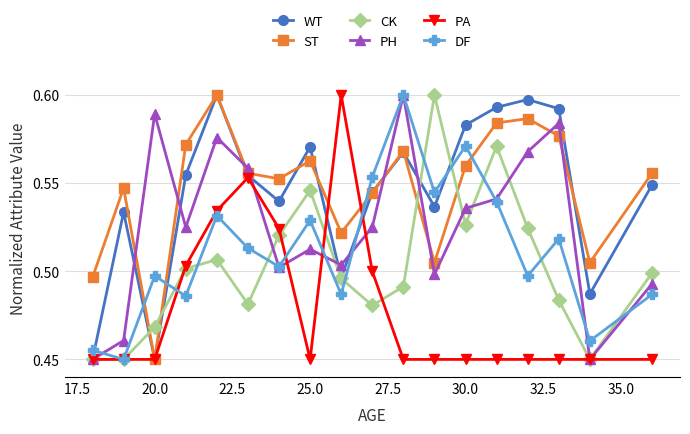

How many interior local peaks does the ST series have?

5